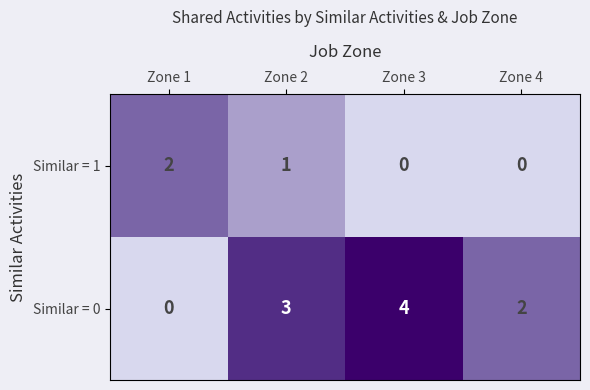

What is the difference between the highest and lowest values at Zone 2?

2